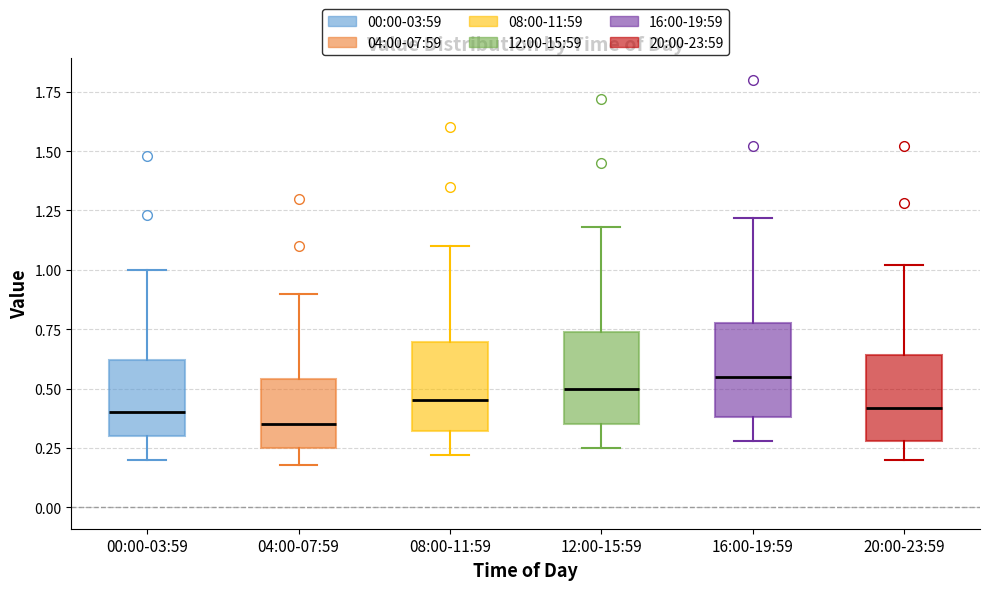

Which box's median line is the lowest?

04:00-07:59